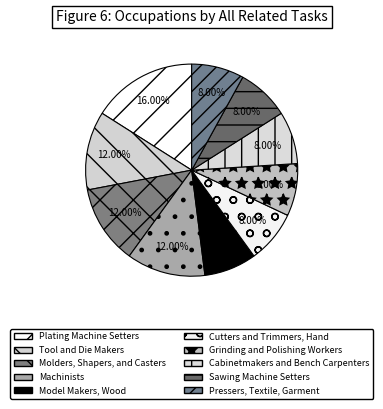

To the nearest percent, what is the combined percentage of Model Makers, Wood and Cabinetmakers and Bench Carpenters?

16%